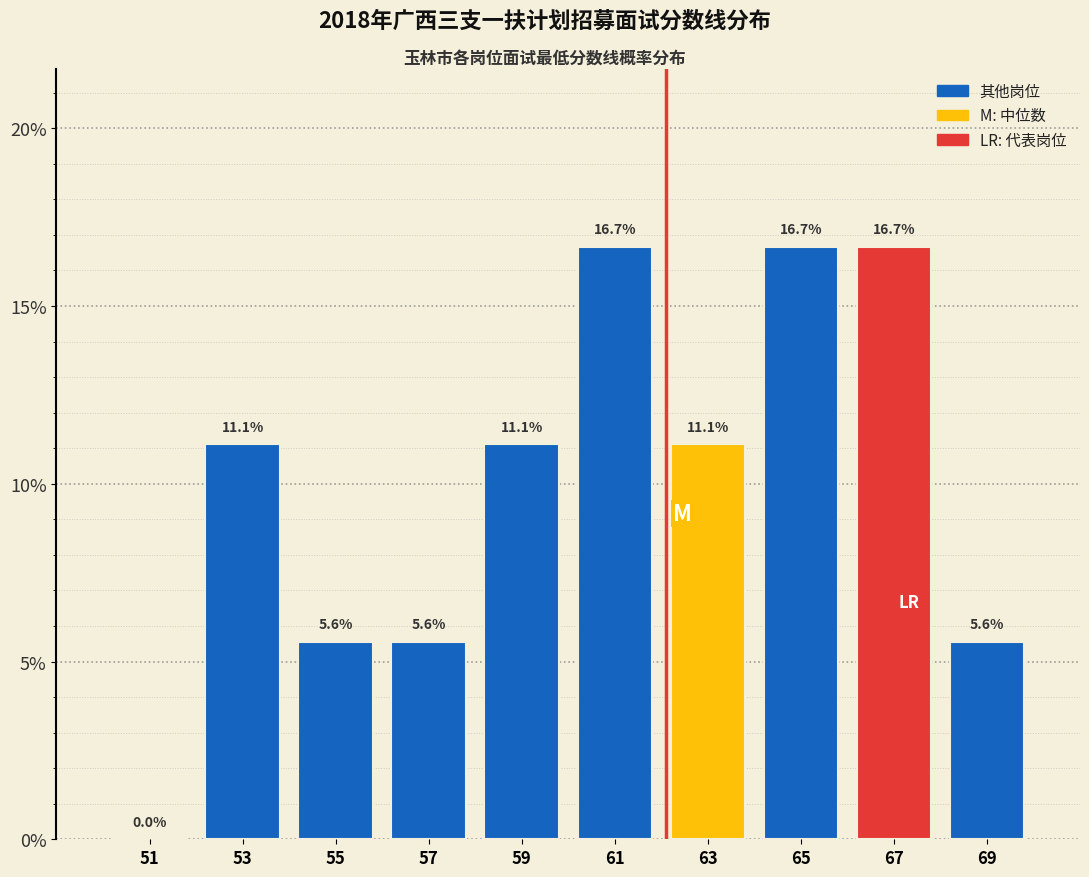

Reading left to right, transcribe this chart: for each bar, give the range it covers on the x-axis and its height.

50 to 52: 0.0
52 to 54: 11.1
54 to 56: 5.6
56 to 58: 5.6
58 to 60: 11.1
60 to 62: 16.7
62 to 64: 11.1
64 to 66: 16.7
66 to 68: 16.7
68 to 70: 5.6